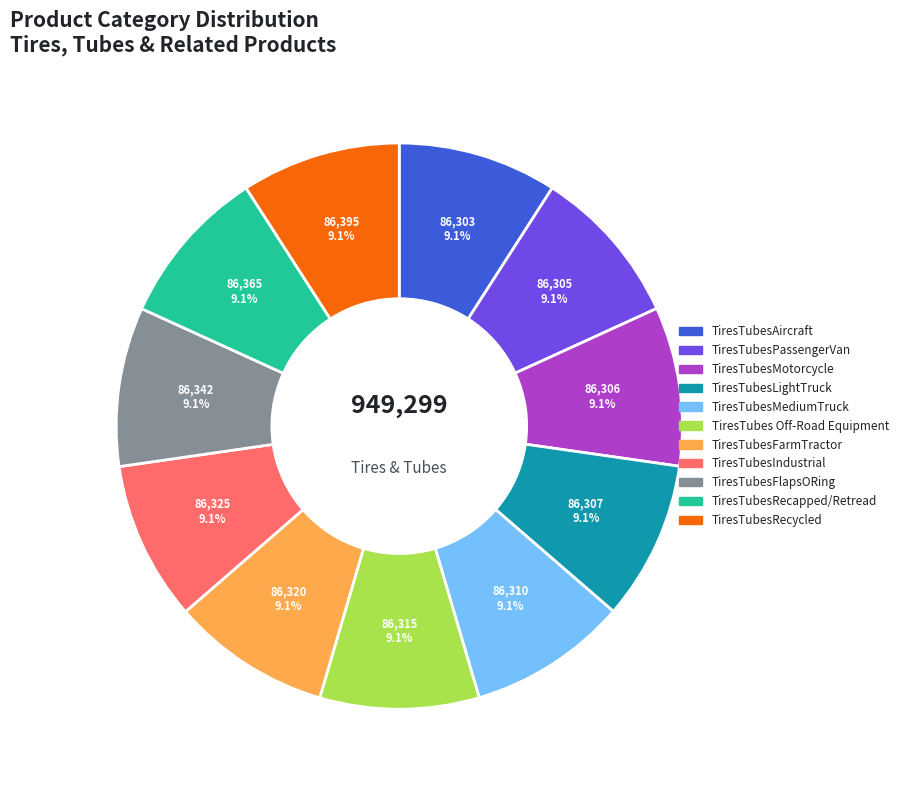

What percentage is the TiresTubesFarmTractor slice, to the nearest percent?

9%